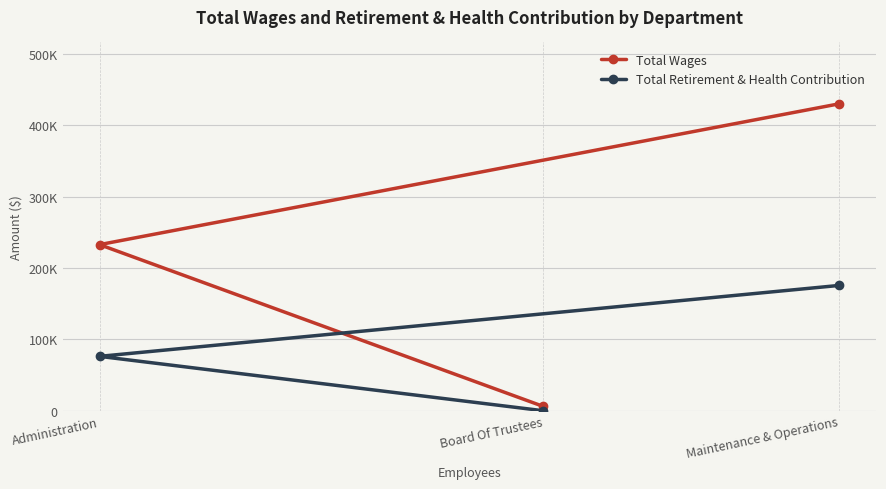

Which series has the largest total across all categories?

Total Wages